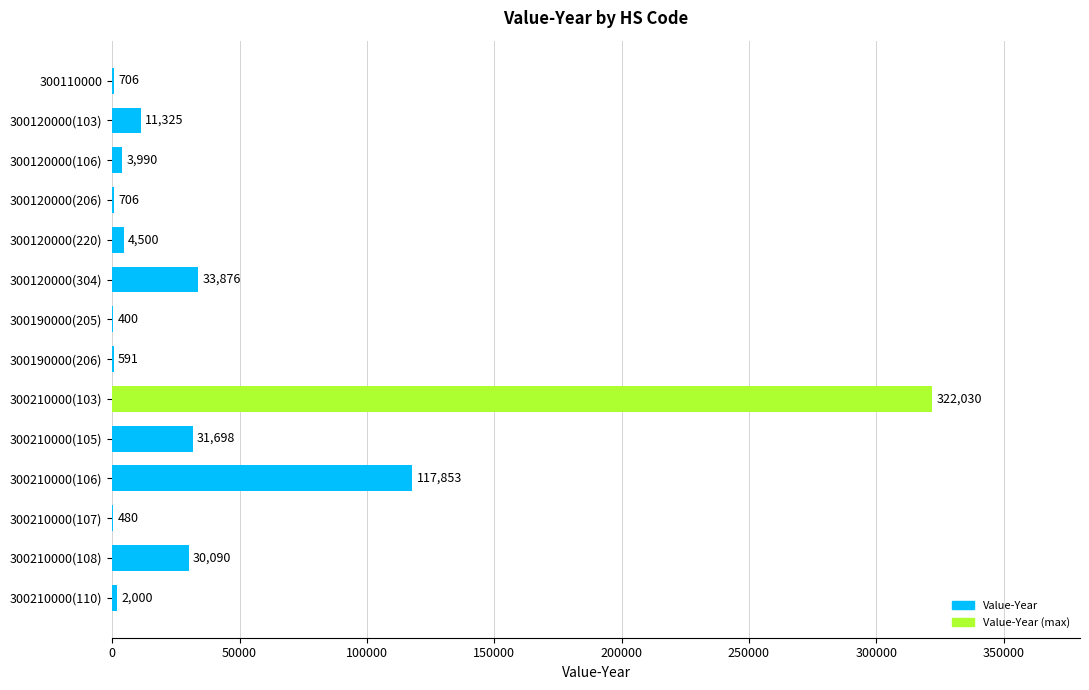

What is the approximate value at 300120000(220), to the nearest 10?

4500